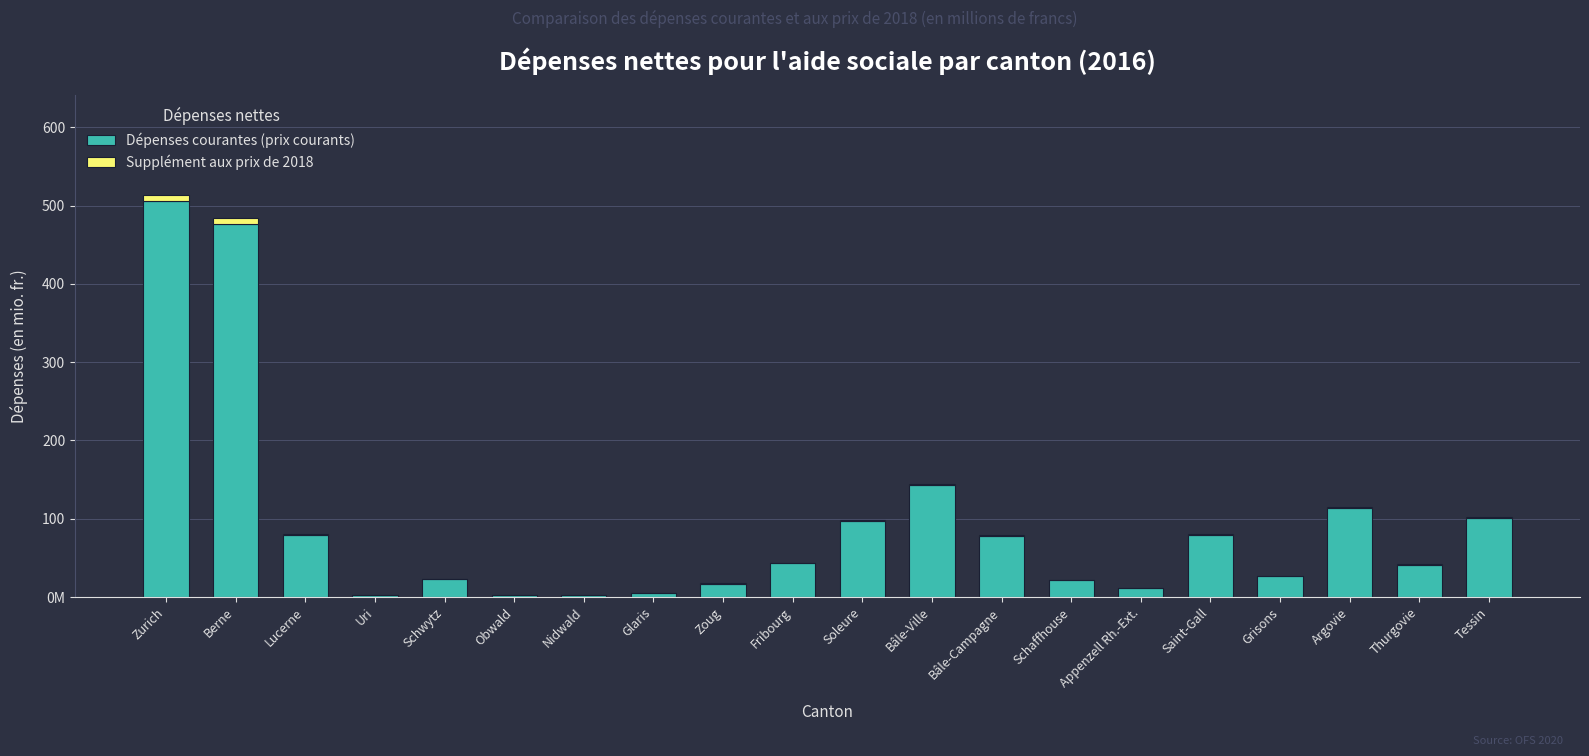

True or false: Dépenses courantes (prix courants) has a value of 0.9 at Nidwald.

False